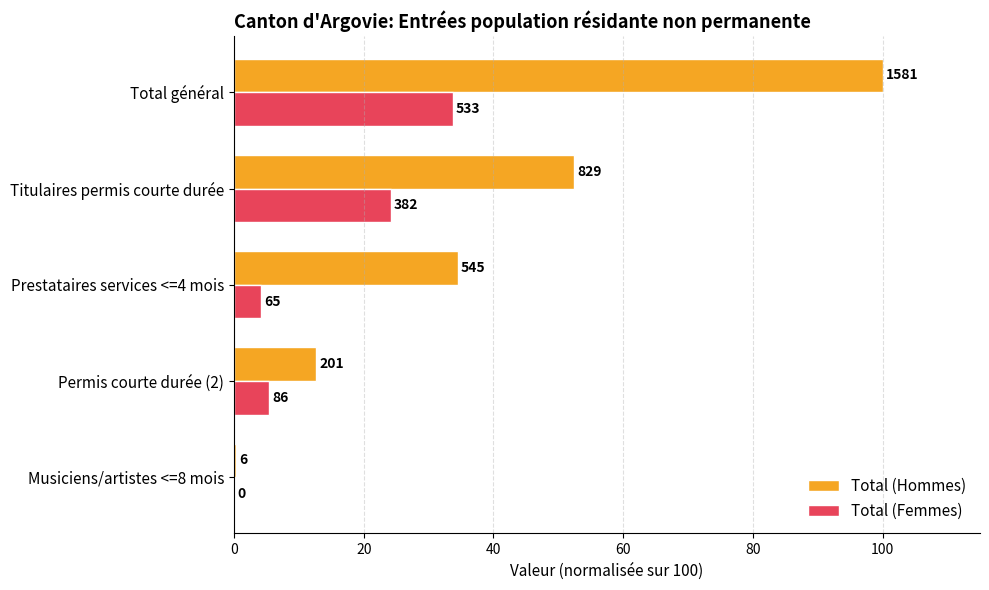

What are all the series names shown in the legend?

Total (Hommes), Total (Femmes)